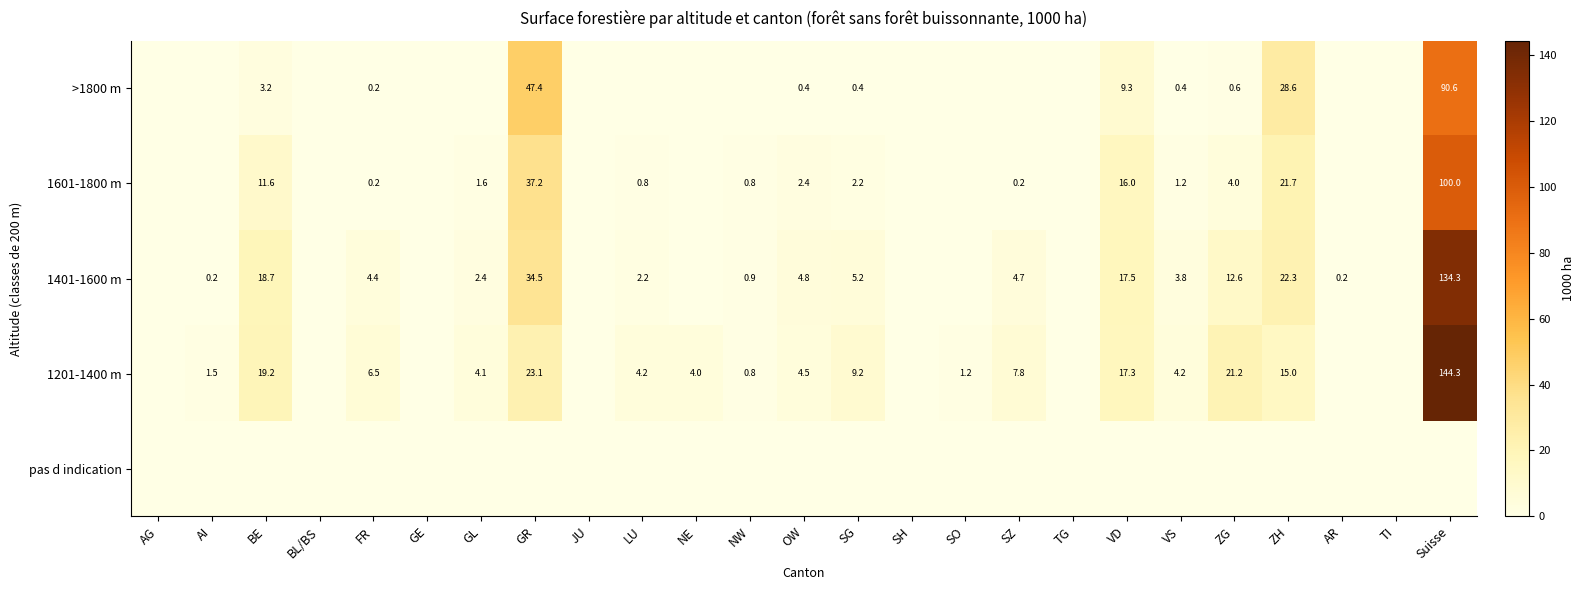

Between GE and AI, which is larger?

GE